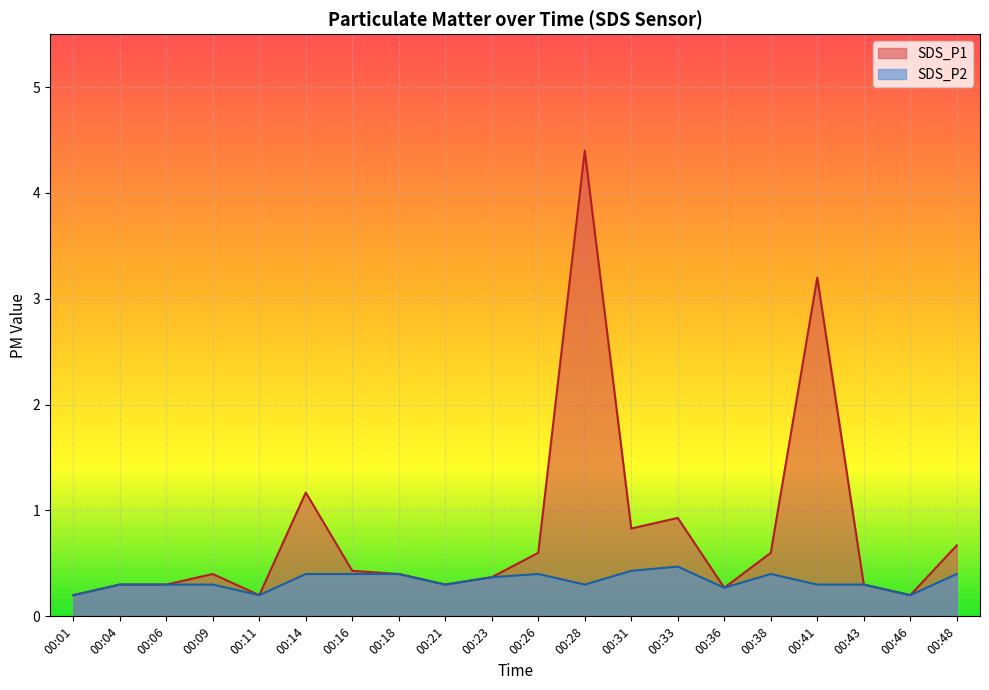

True or false: SDS_P2 and SDS_P1 intersect in this chart.

False